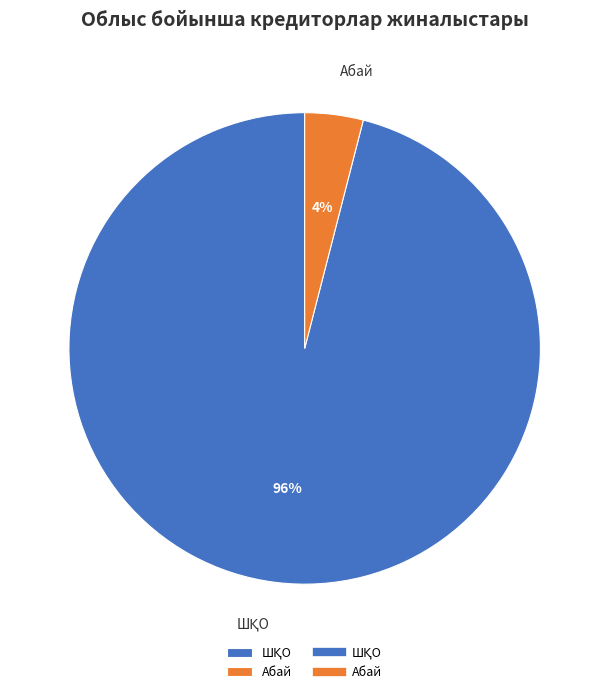

To the nearest percent, what is the average slice percentage?

50%